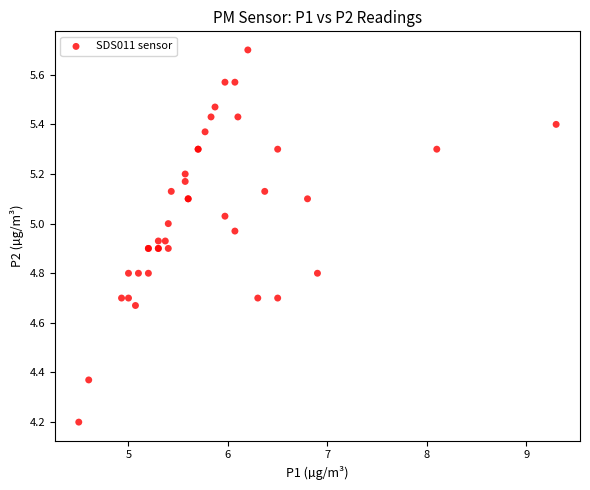

What Y value in the scatter plot is closest to 4?

4.2